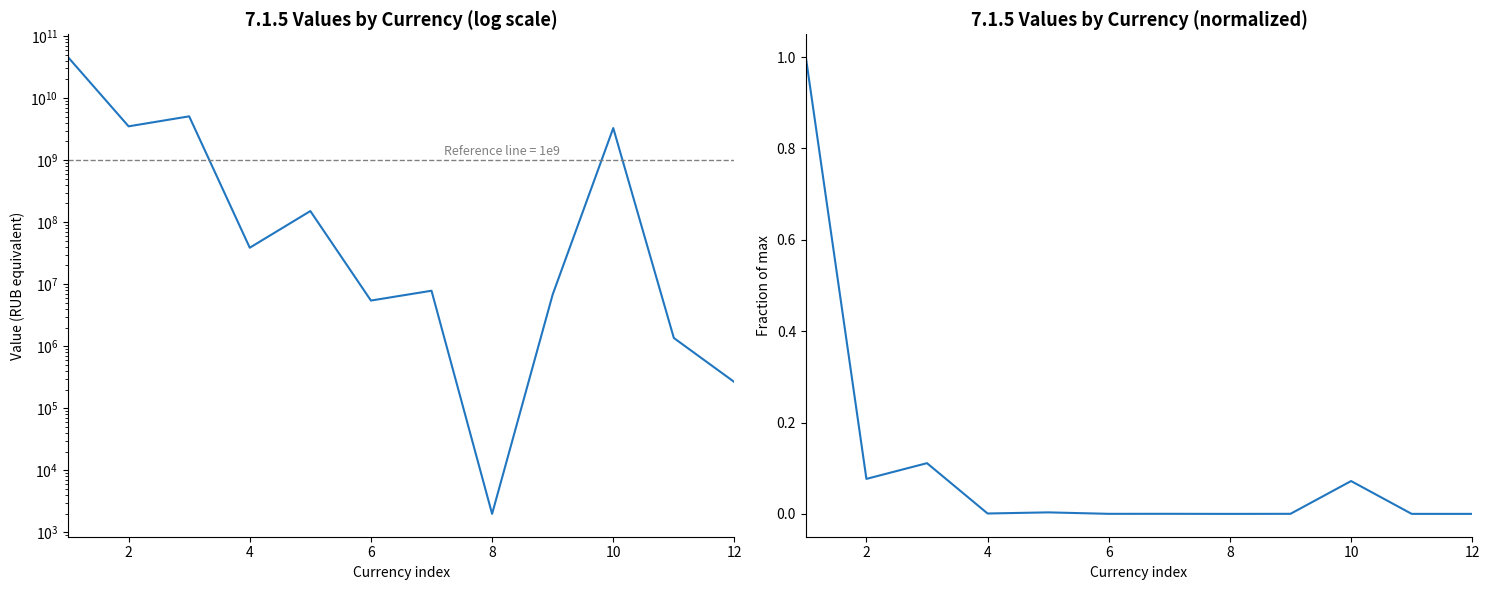

How many distinct data groups are displayed?

2